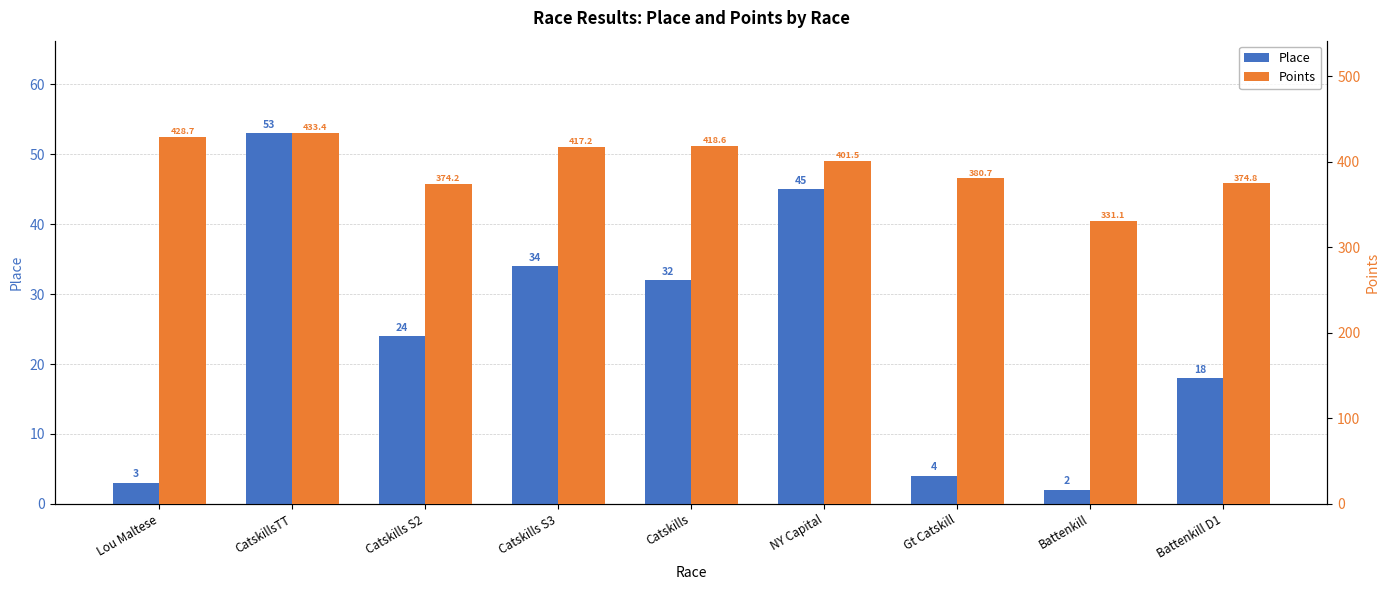

Which category has the highest value in the Place series?

CatskillsTT